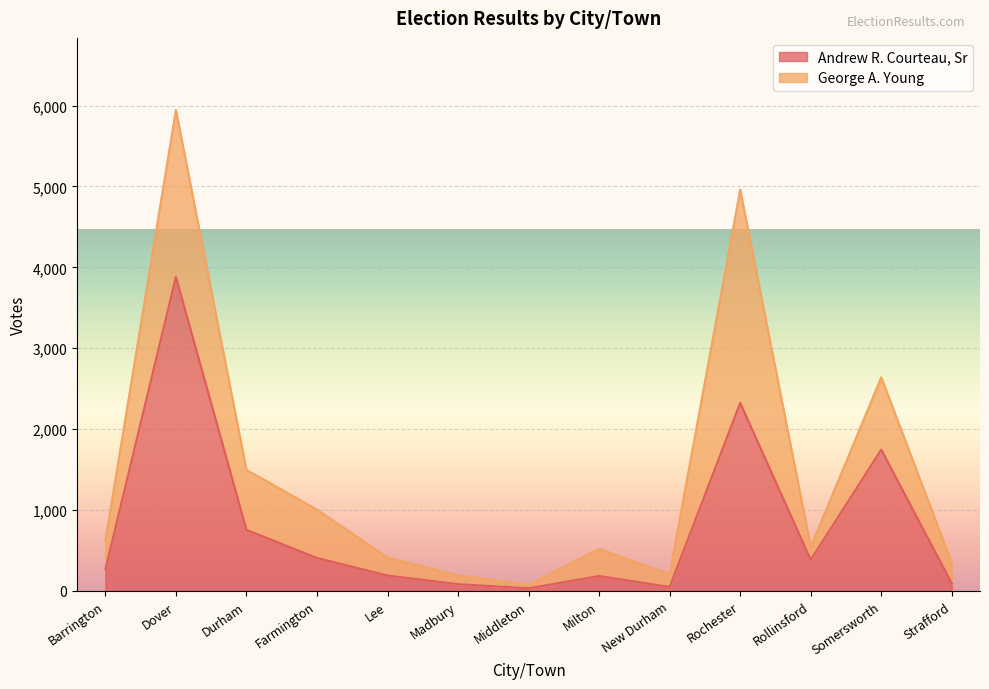

Rank the categories by value from highest to lowest.

Dover, Rochester, Somersworth, Durham, Farmington, Rollinsford, Barrington, Lee, Milton, Strafford, Madbury, New Durham, Middleton